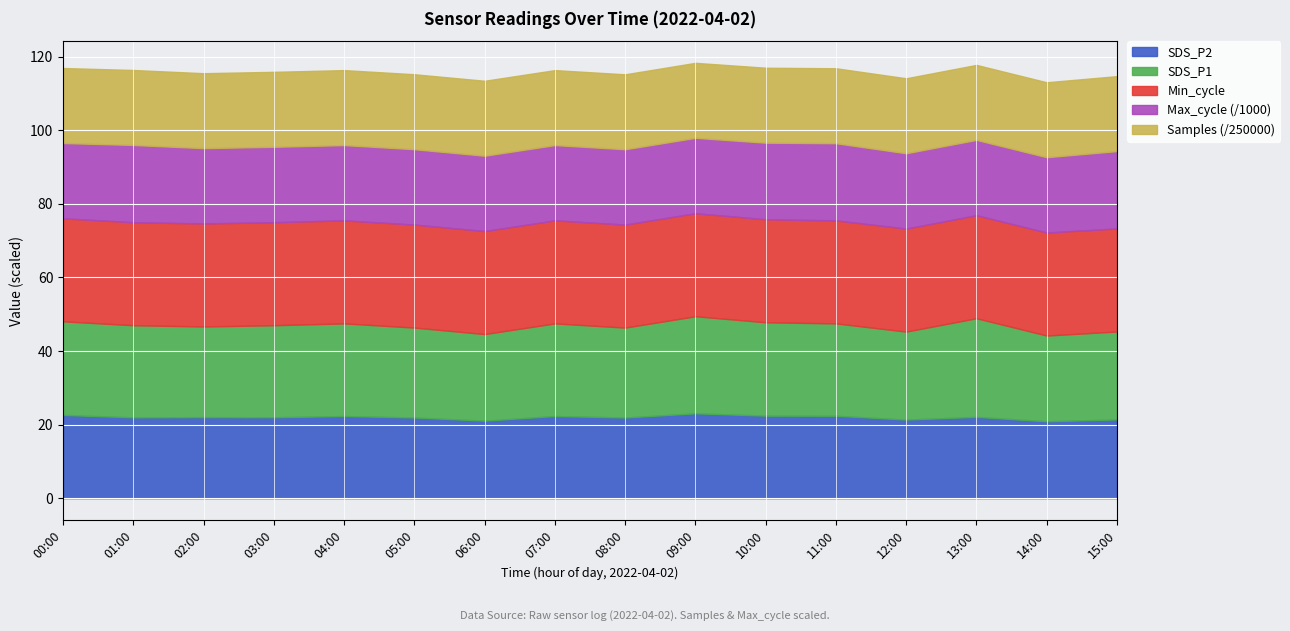

What is the average value of the SDS_P2 series?

22.0